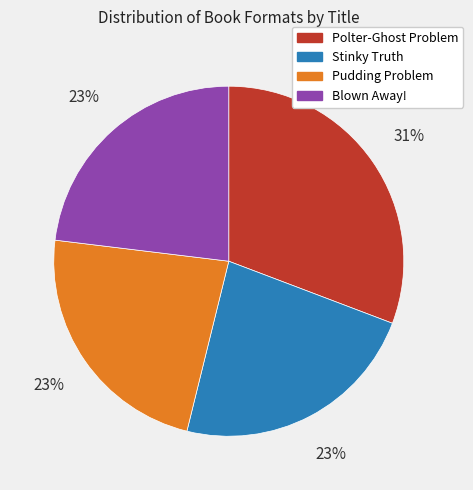

Is it true that Blown Away! is 10% of the pie?

False